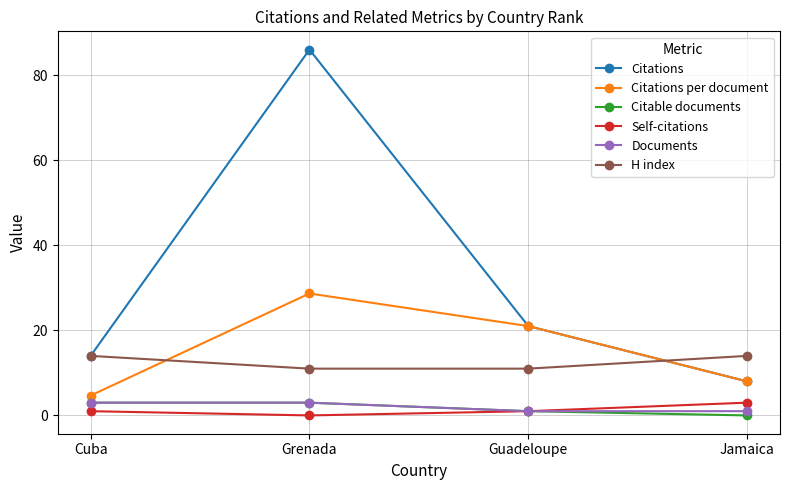

What are all the series names shown in the legend?

Citations, Citations per document, Citable documents, Self-citations, Documents, H index